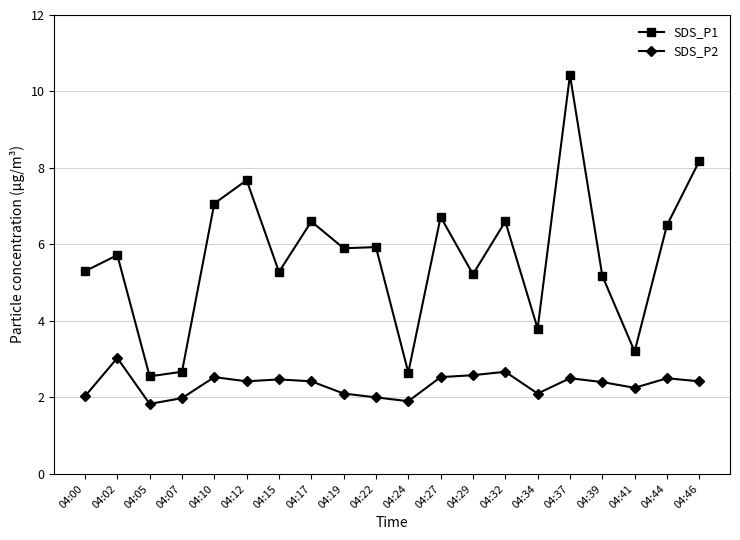

Which series changed the most between 04:29 and 04:41?

SDS_P1